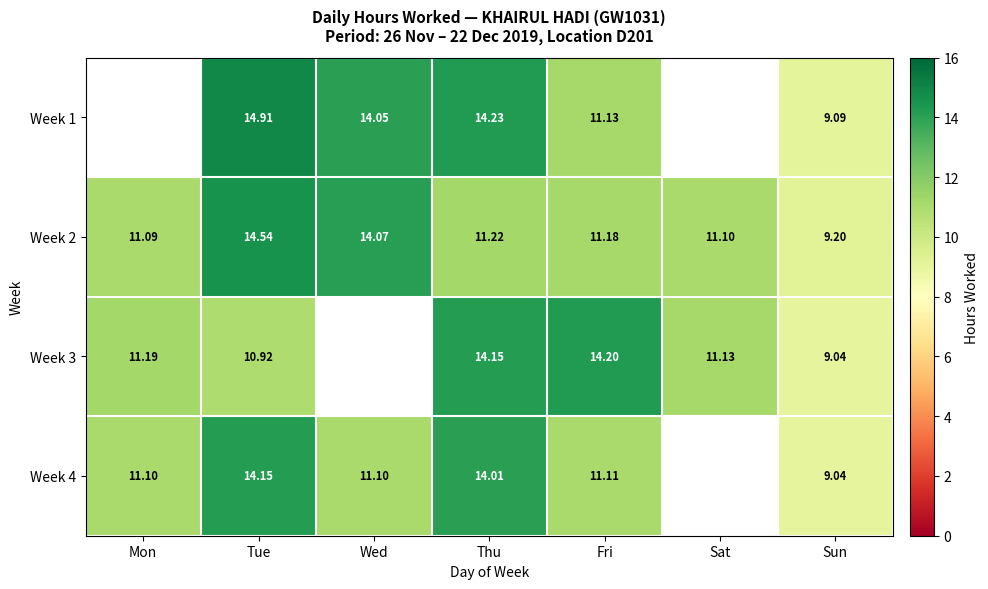

Is the value of Week 3 at Tue greater than the value of Week 1 at Wed?

No